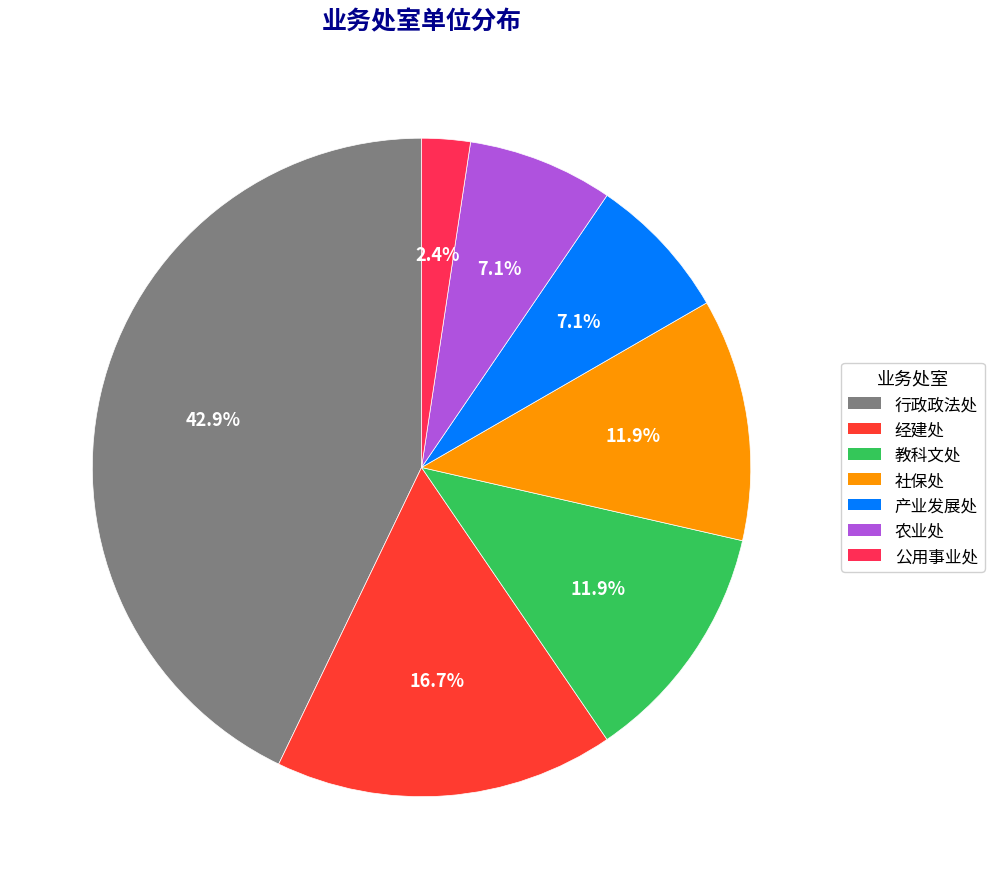

The 经建处 slice represents 3% of the pie. True or false?

False